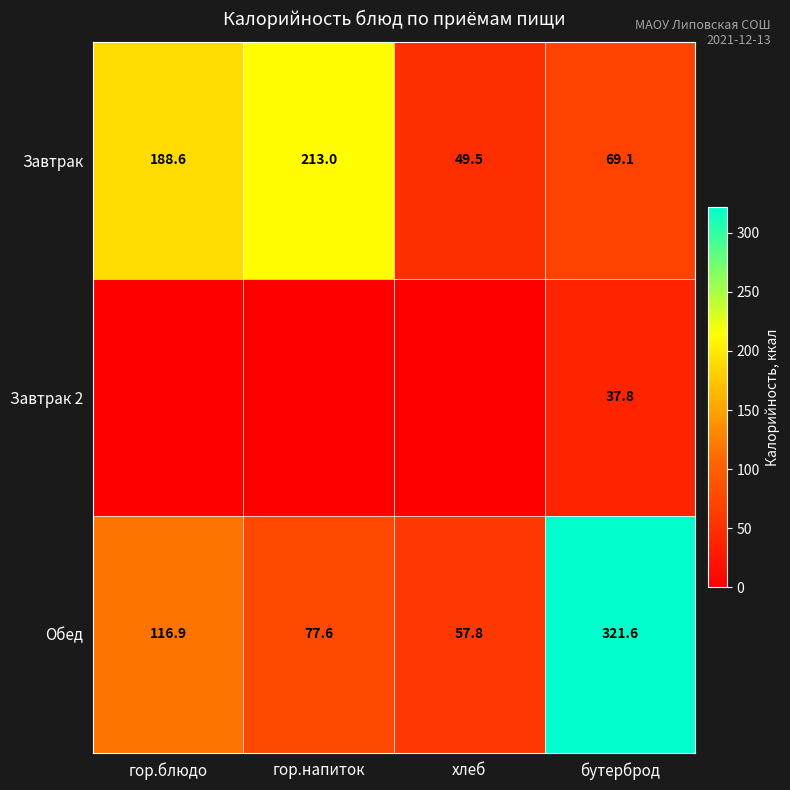

What is the total value across all series at гор.напиток?

290.6